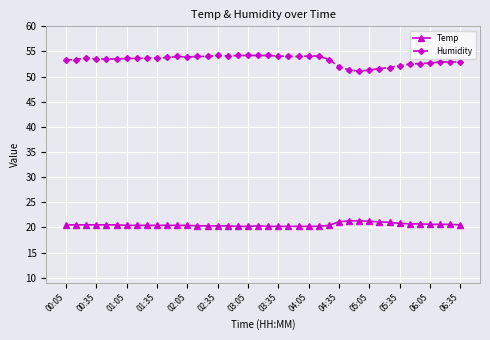

True or false: Temp and Humidity cross at least once.

False